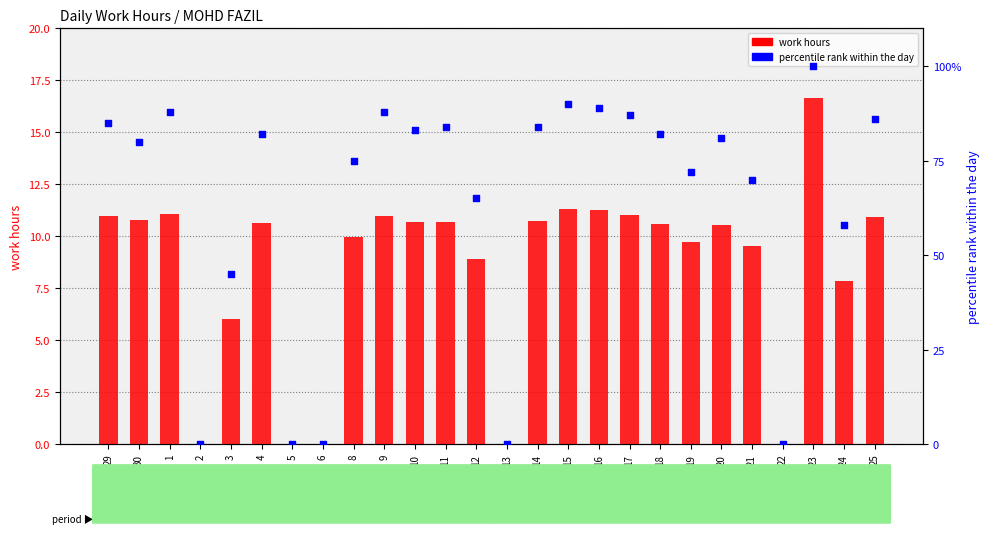

Is the value of work hours at 1 greater than the value of percentile rank within the day at 8?

No